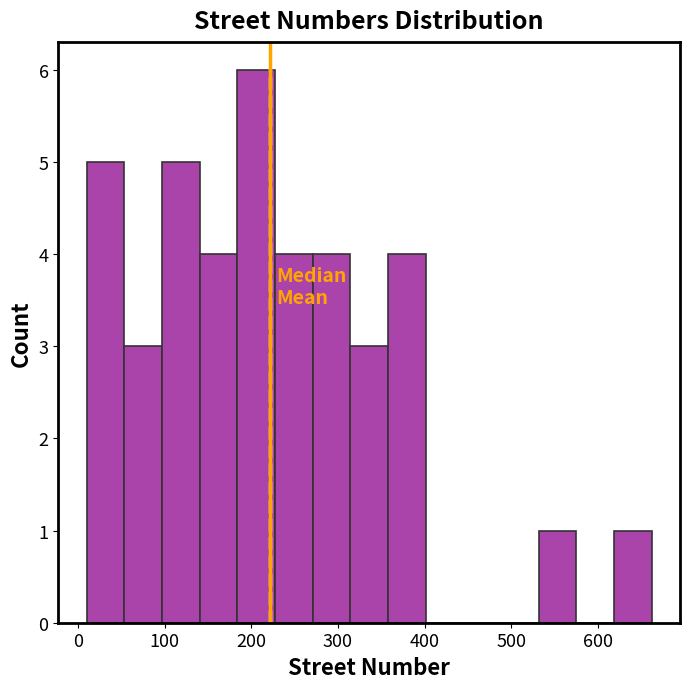

Reading left to right, list every bar in this chart as the range it spans on the x-axis followed by its height. Neither the bar edges nor the heights are printed on the chart, so give them approximately, as read against the axes.

10 to 50: 5
50 to 100: 3
100 to 140: 5
140 to 180: 4
180 to 230: 6
230 to 270: 4
270 to 310: 4
310 to 360: 3
360 to 400: 4
400 to 440: 0
440 to 490: 0
490 to 530: 0
530 to 580: 1
580 to 620: 0
620 to 660: 1